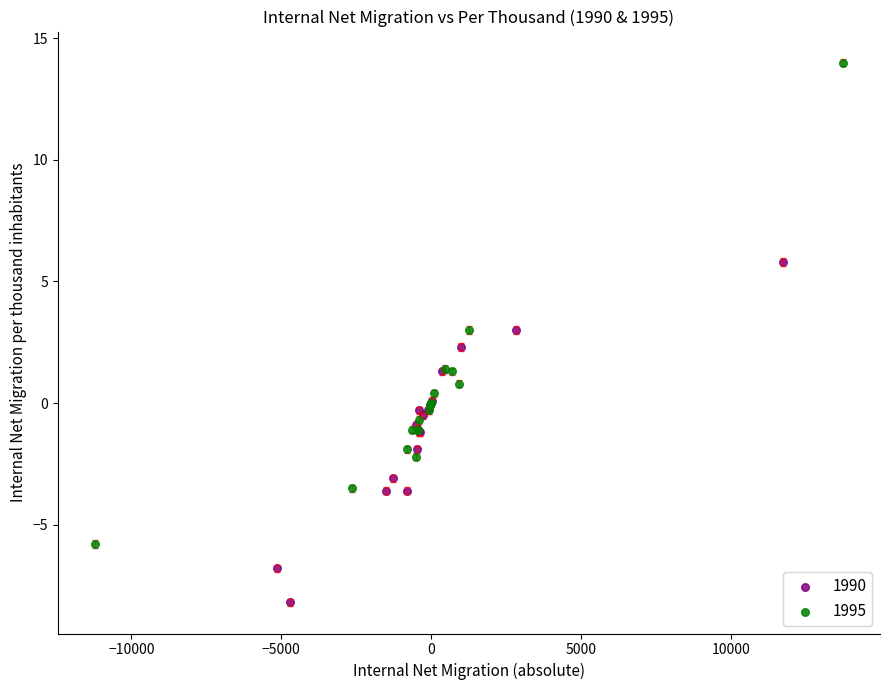

Which series reaches the maximum Y coordinate?

1995